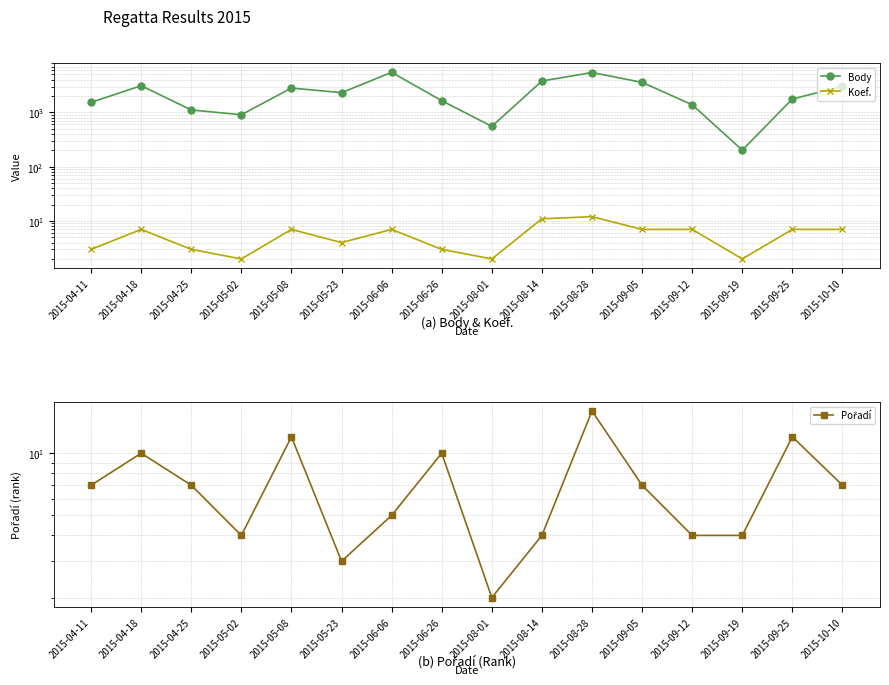

Which category has the lowest value across all series?

2015-05-02